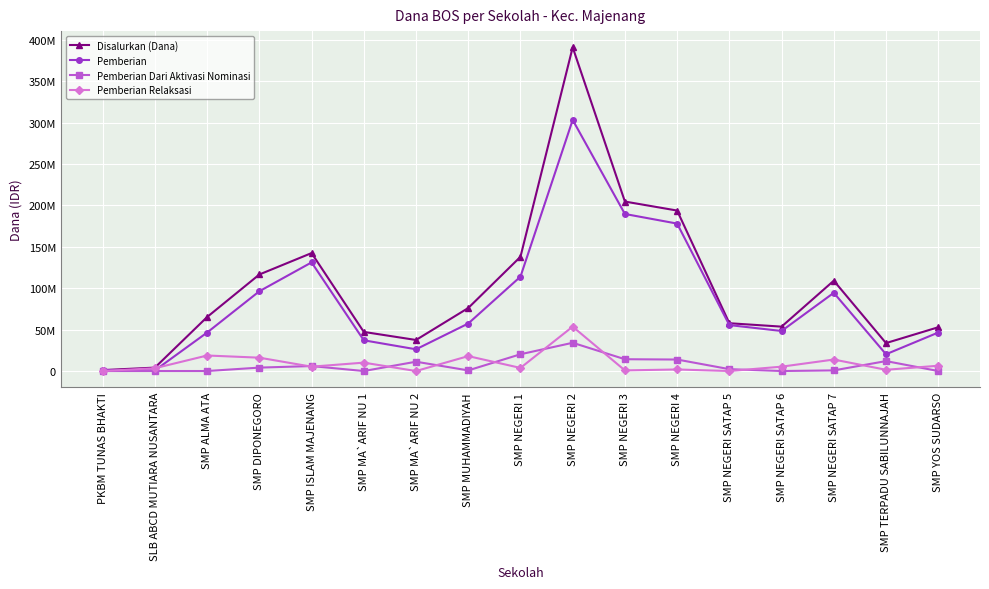

How many categories are shown in the chart?

17